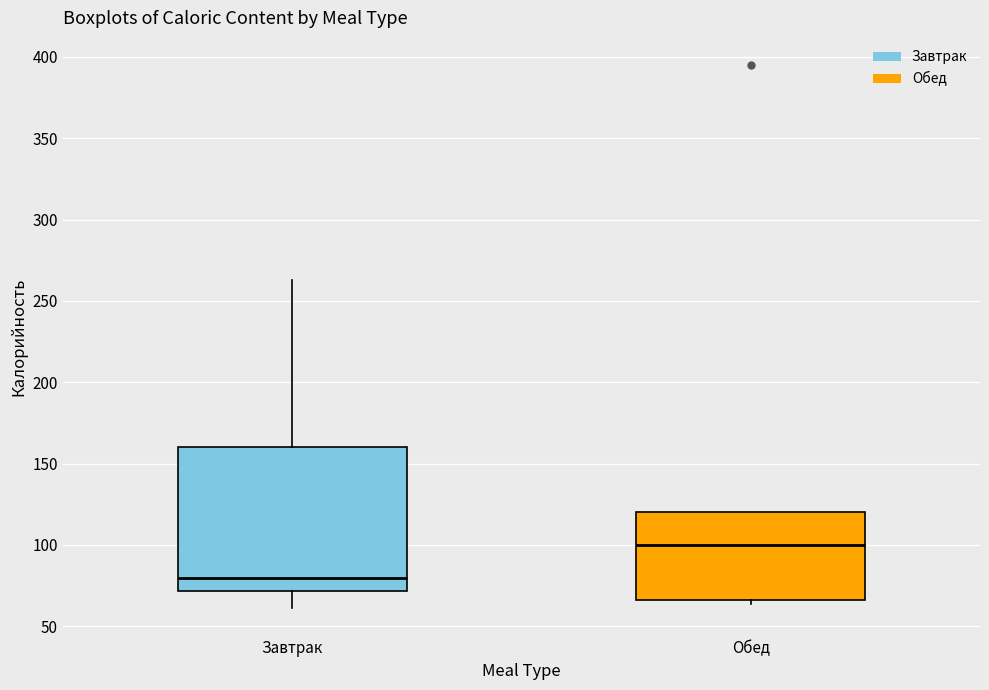

Where is the upper edge of the box for Завтрак on the y-axis? The values are not printed on the chart, so give them approximately, as read against the axis.

160